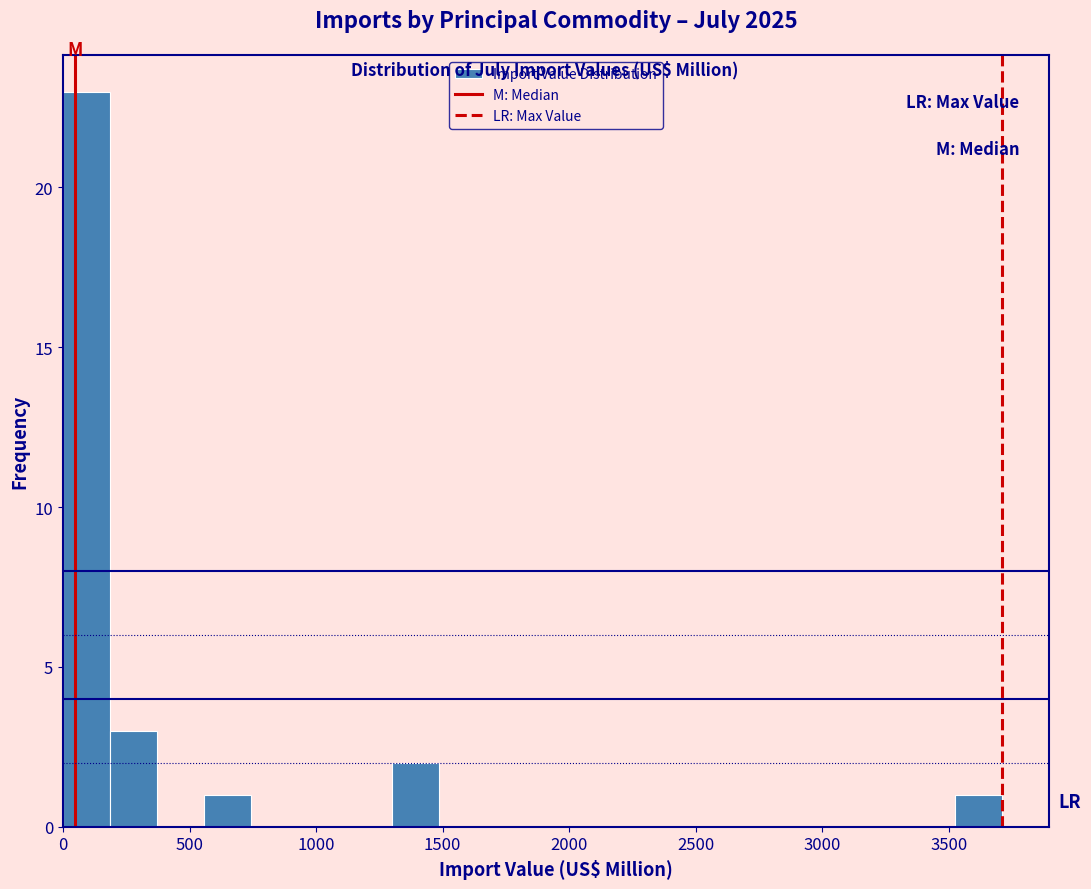

Around what value on the x-axis is the tallest bar? Give the approximate position of its centre, as read against the axis.

100